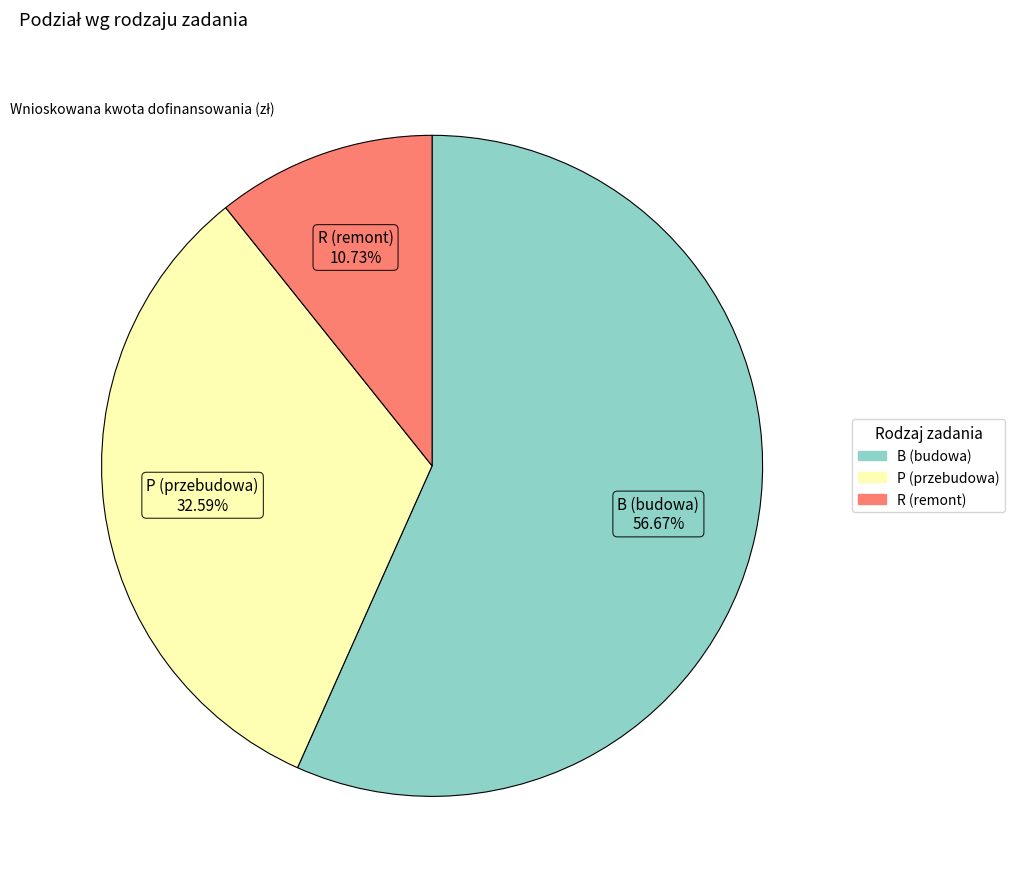

Count the number of slices in the pie.

3